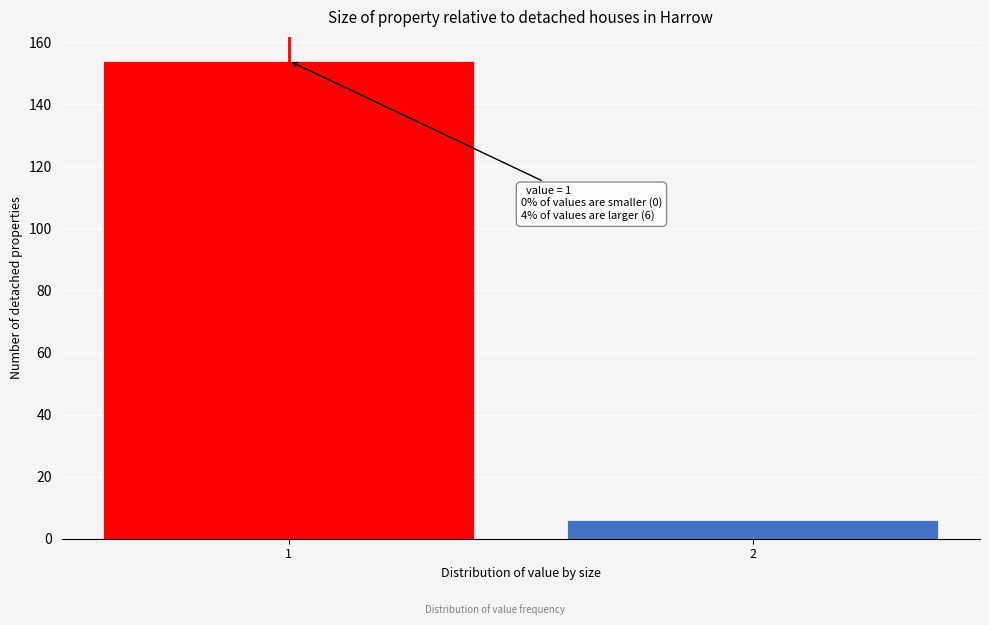

Reading left to right, extract all data points from this chart.

154	6